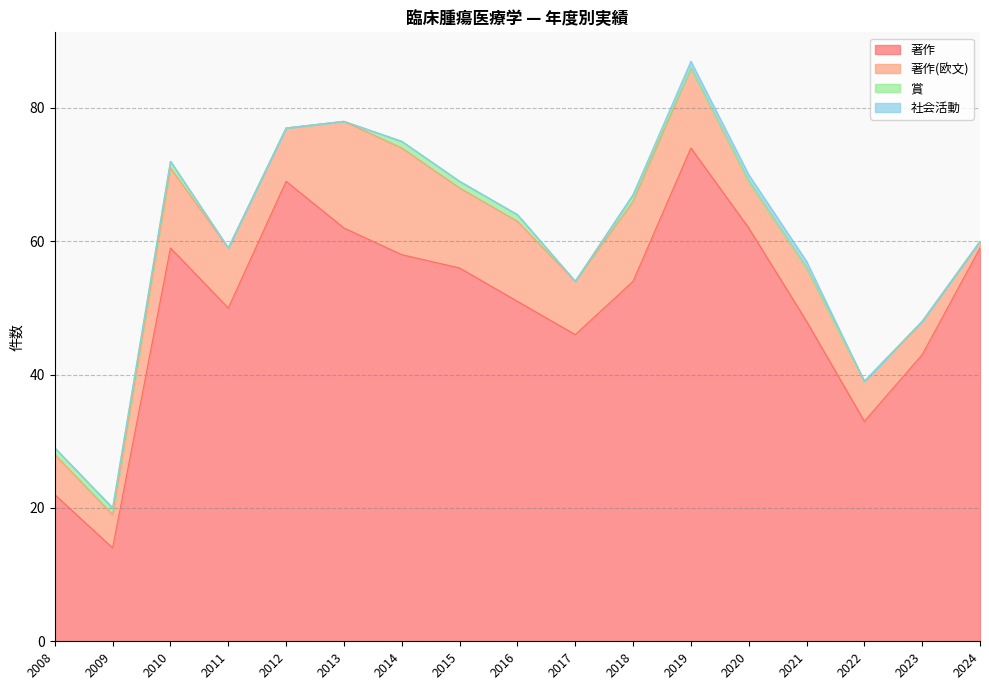

True or false: 著作(欧文) and 賞 cross at least once.

False